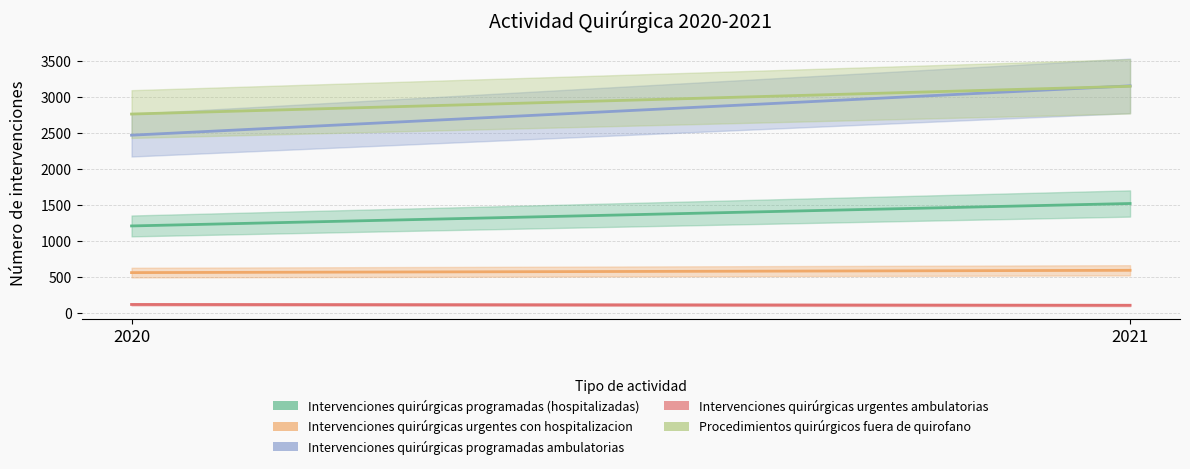

Count the number of categories in the chart.

2